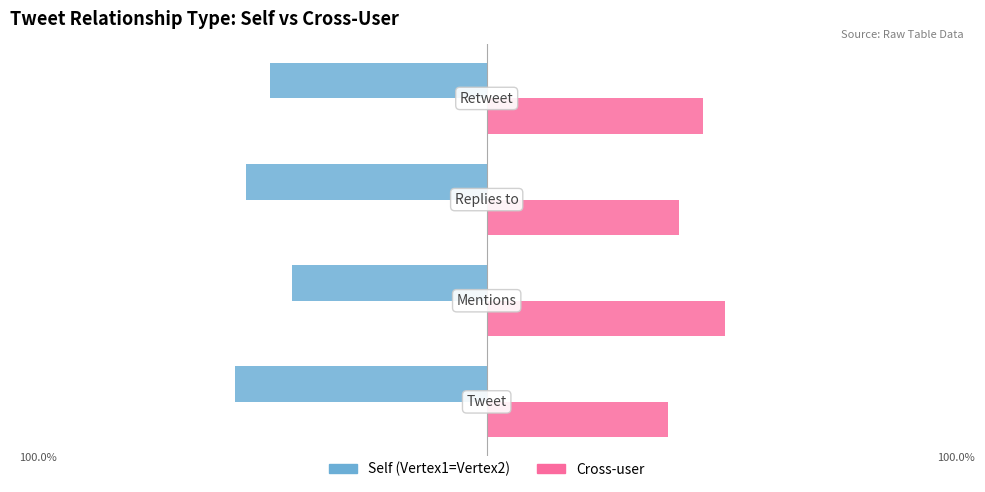

Rank the series by their maximum value, from highest to lowest.

Cross-user, Self (Vertex1=Vertex2)